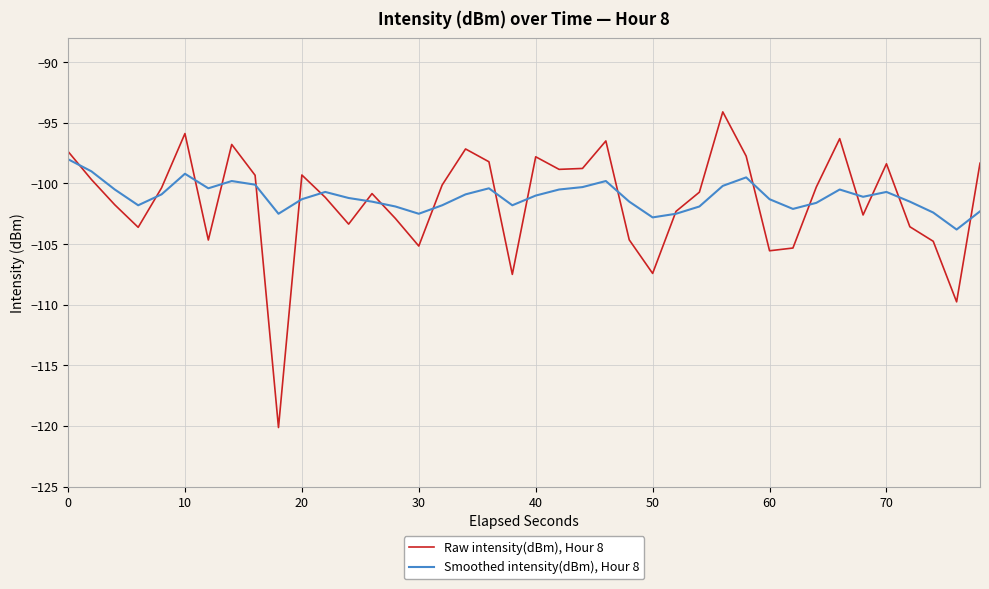

Rank the series by their maximum value, from highest to lowest.

Raw intensity(dBm), Hour 8, Smoothed intensity(dBm), Hour 8